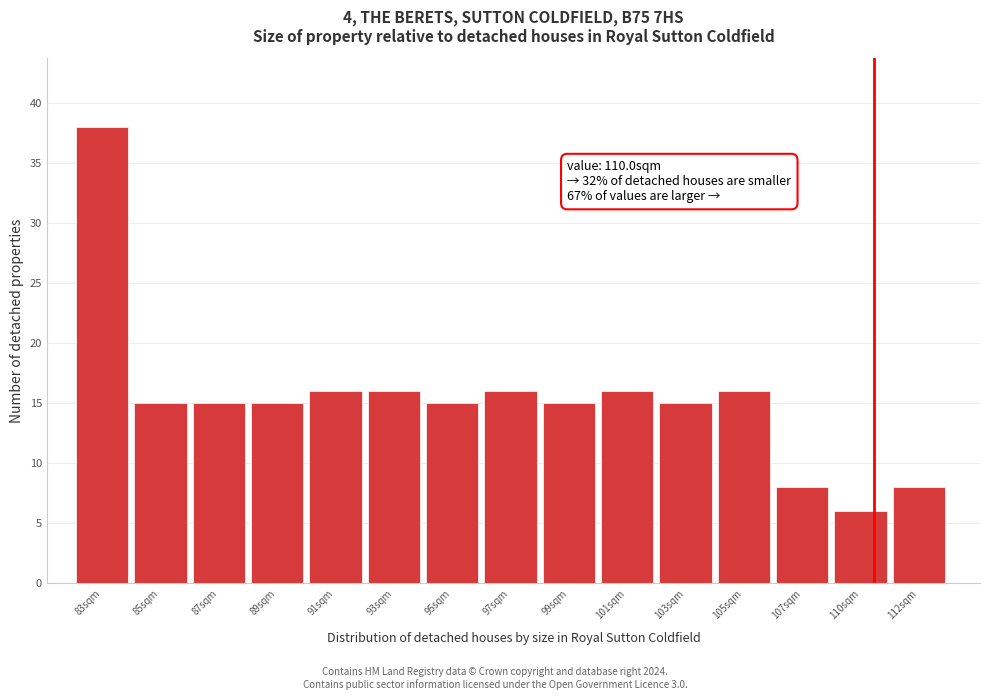

Reading right to left, extract all data points from this chart.

8	6	8	16	15	16	15	16	15	16	16	15	15	15	38